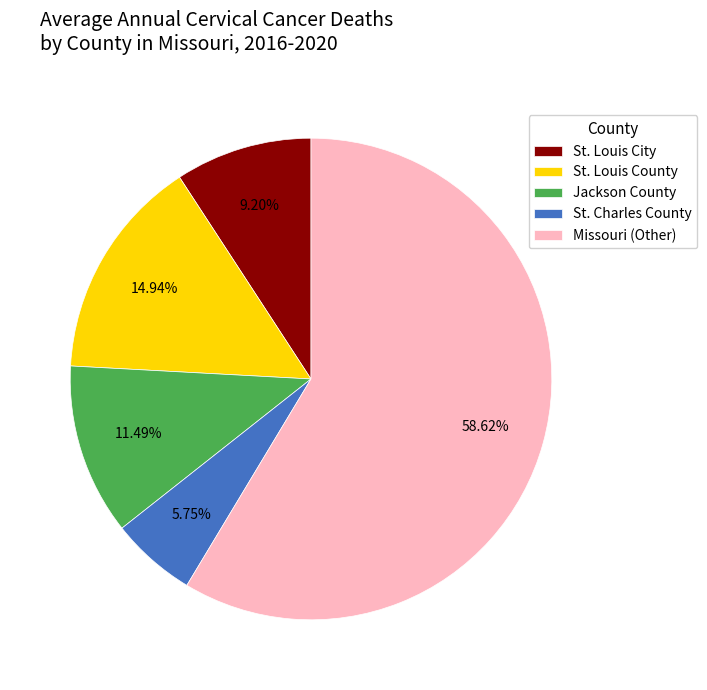

Is there a majority slice in this chart?

Yes